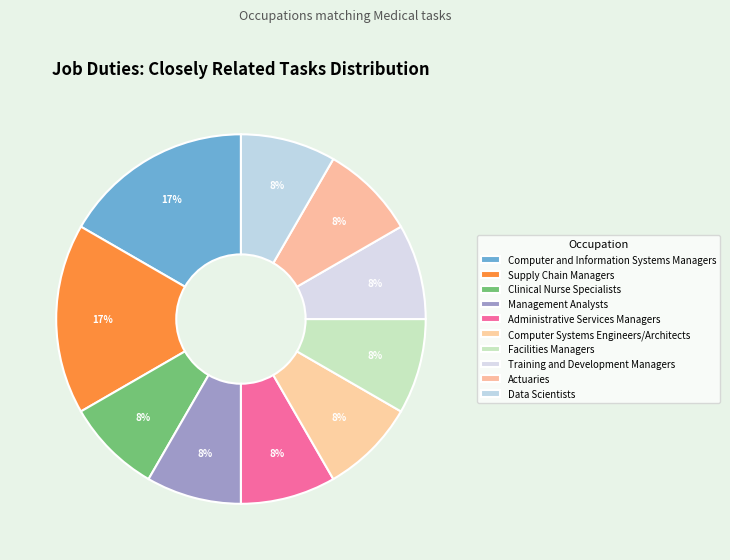

How many segments does this pie chart have?

10